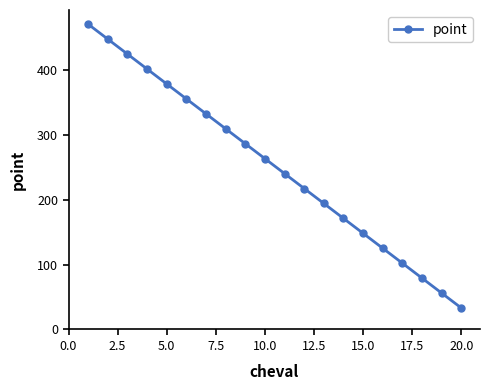

Reading right to left, extract all data points from this chart.

33	56	79	102	125	148	171	194	217	240	263	286	309	332	355	378	401	424	447	470